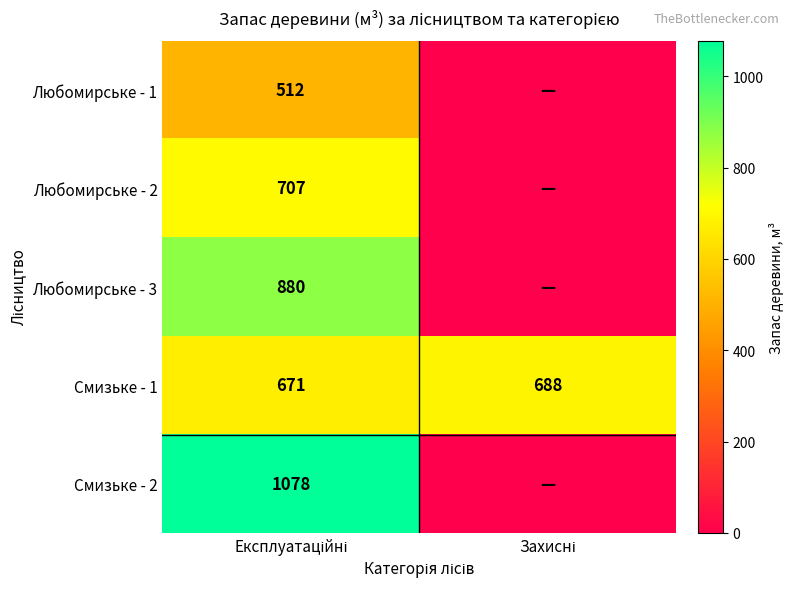

What is the average value of the Смизьке - 1 series?

680